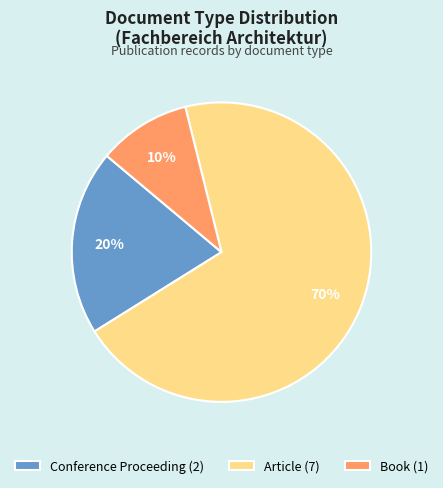

Do Conference Proceeding (2) and Book (1) together represent more than half of the pie?

No